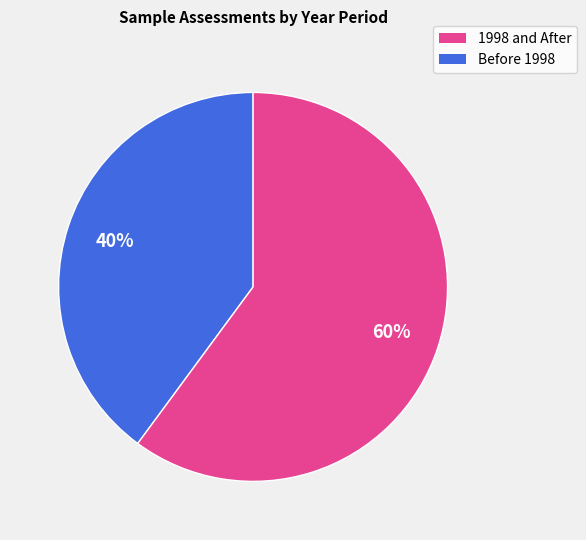

Approximately how many times larger is the value at 1998 and After compared to Before 1998?

0.7